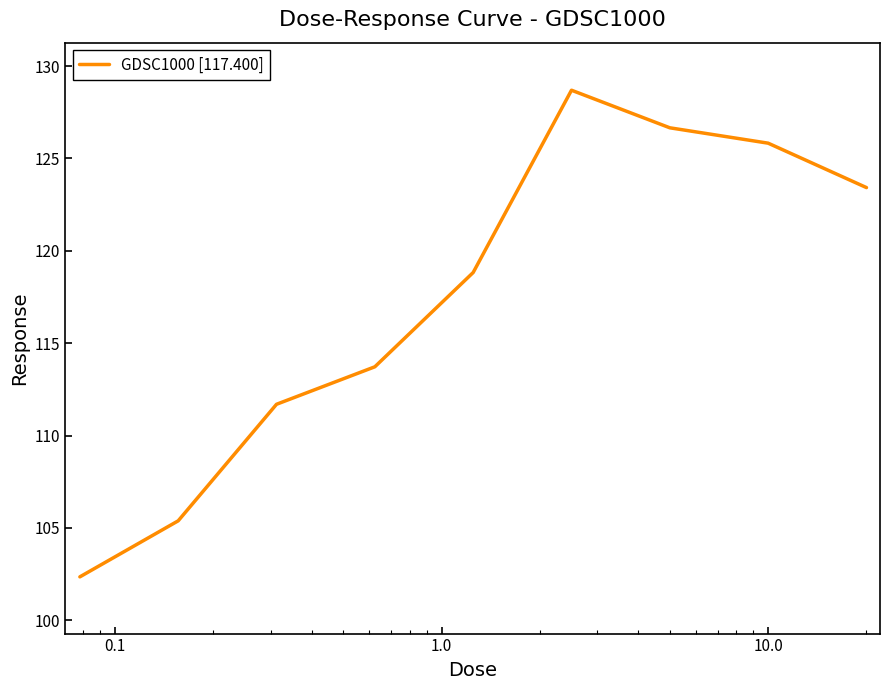

What is the difference between the maximum and minimum values?

26.3